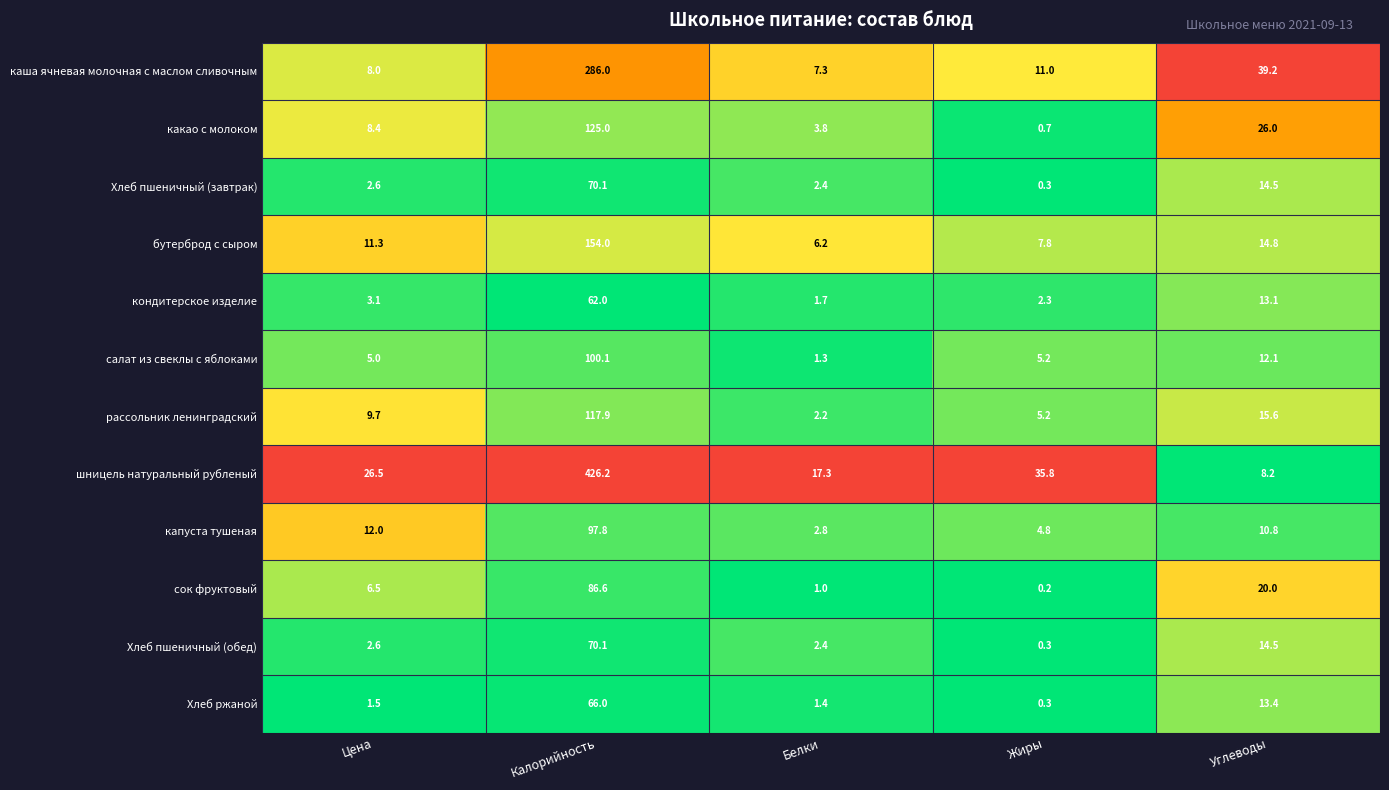

Rank the categories by сок фруктовый value from lowest to highest.

Жиры, Белки, Цена, Углеводы, Калорийность